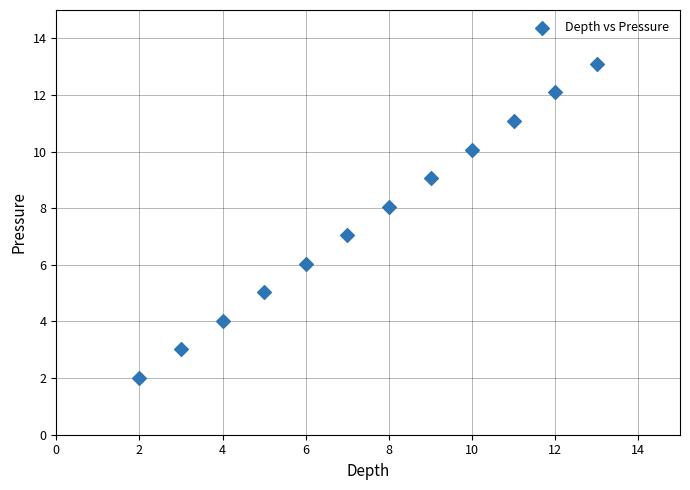

What is the average Y value?

7.6